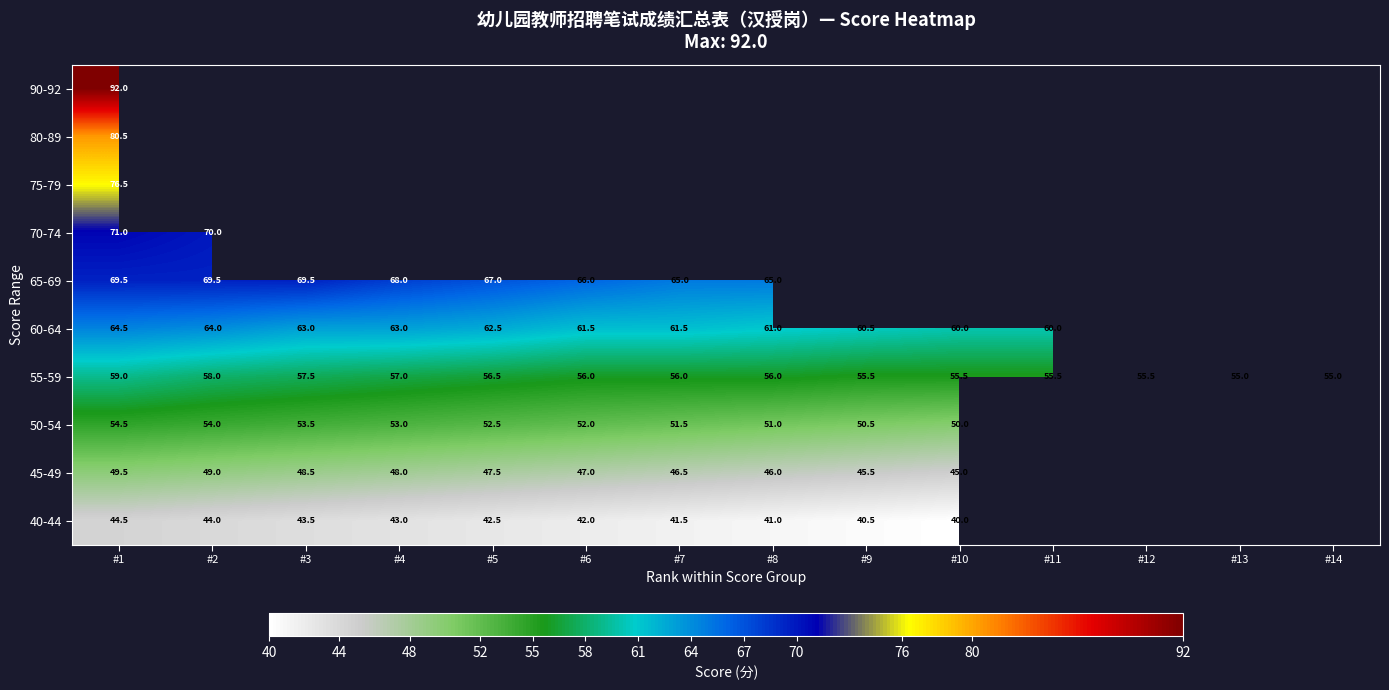

The value of 40-44 at #2 is 21.6. True or false?

False